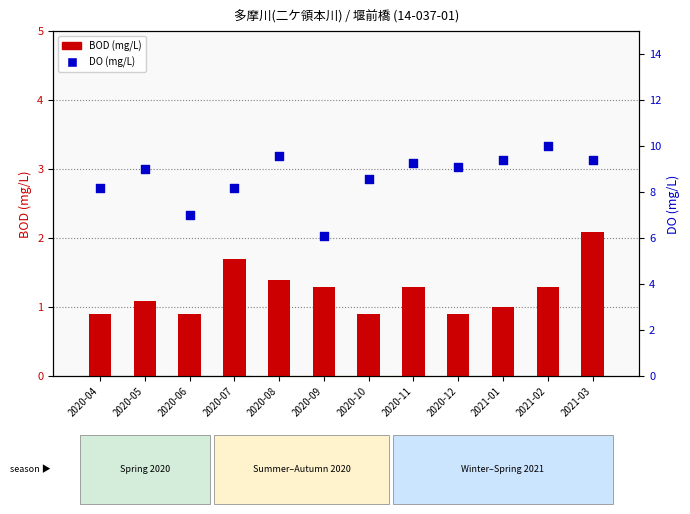

What are all the series names shown in the legend?

BOD (mg/L), DO (mg/L)